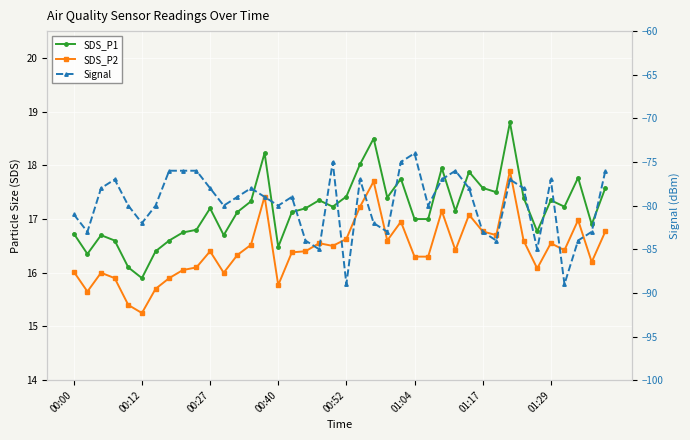

Which series has the largest total across all categories?

SDS_P1